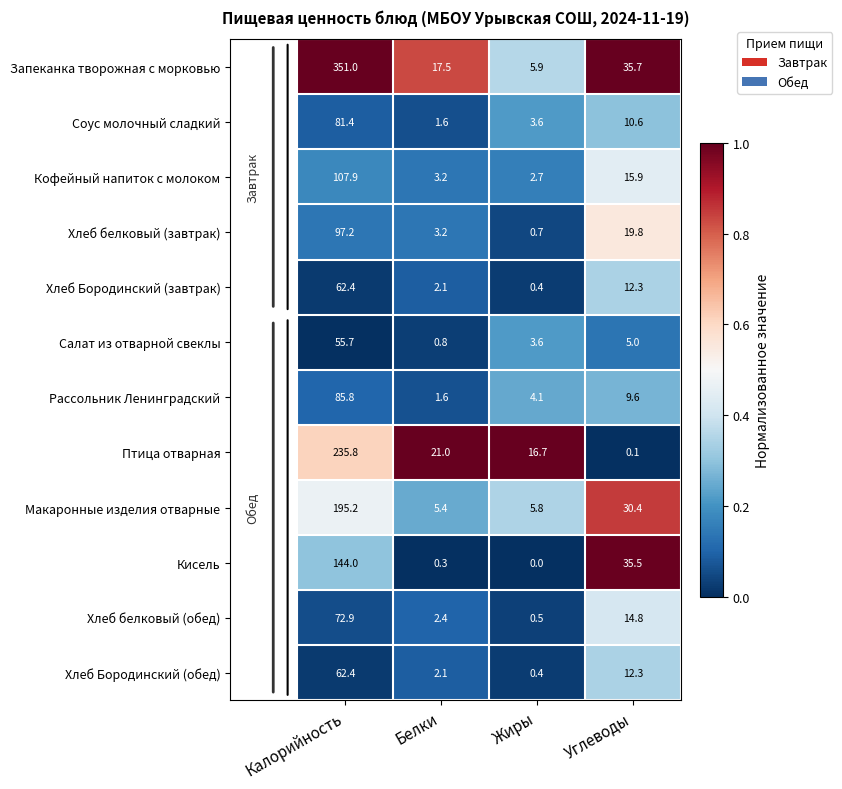

The value of Птица отварная at Белки is 9.0. True or false?

False